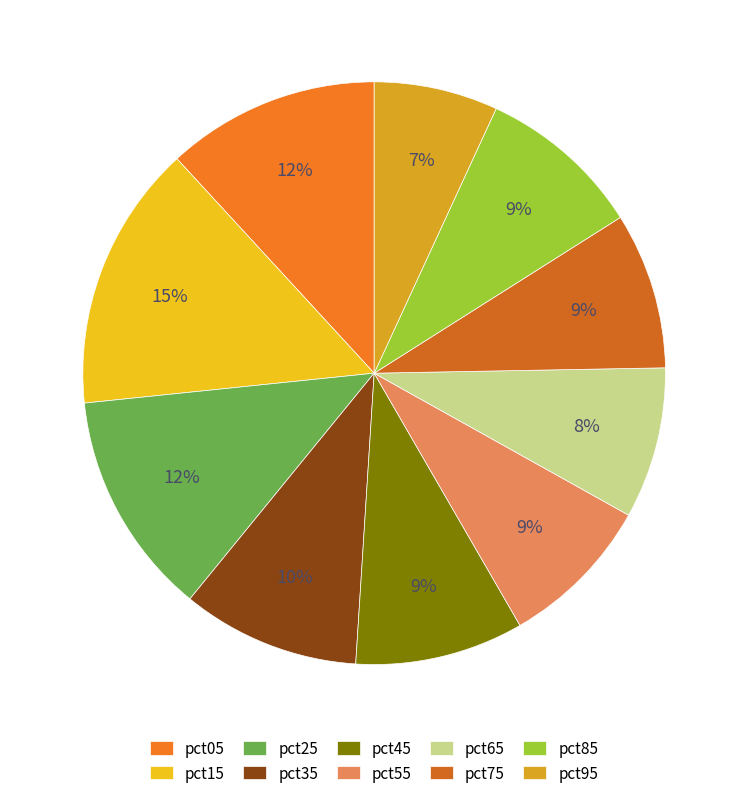

True or false: pct45 accounts for 16% of the total.

False